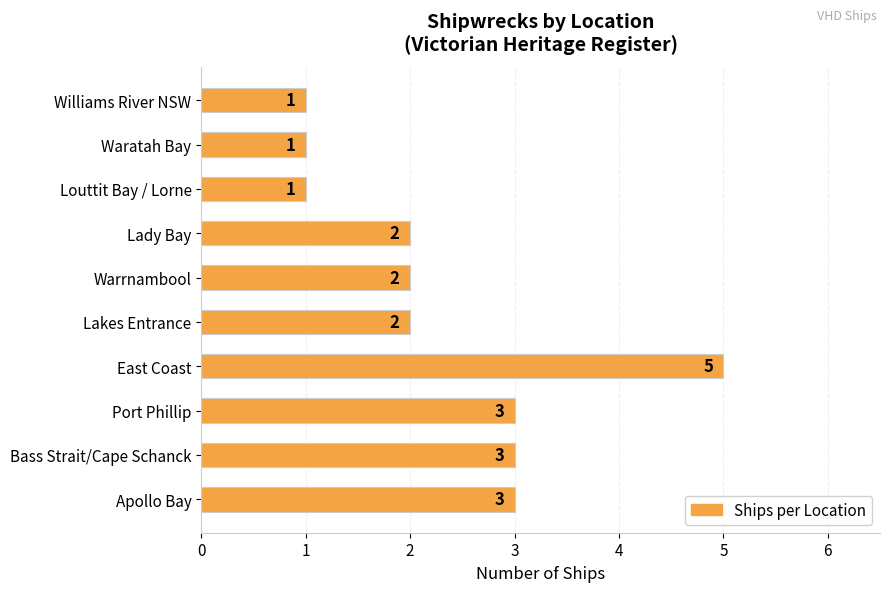

Between Waratah Bay and Lady Bay, which is larger?

Lady Bay